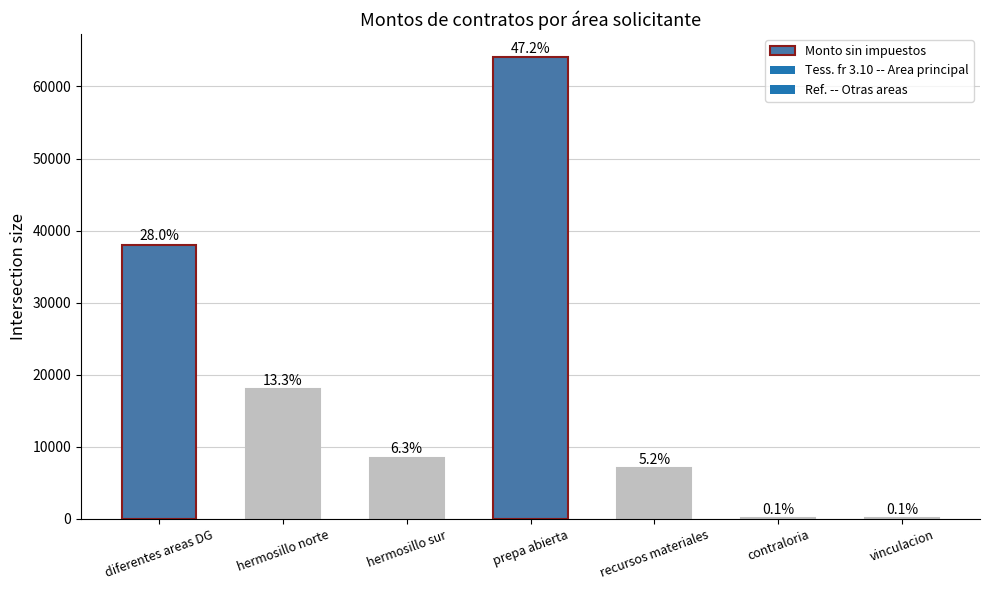

Are the bars horizontal?

No